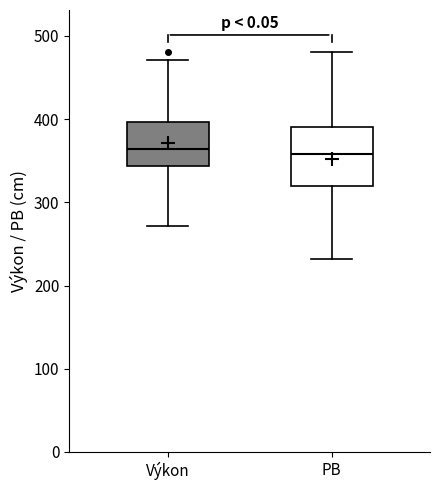

Where is the upper edge of the box for PB on the y-axis? The values are not printed on the chart, so give them approximately, as read against the axis.

390